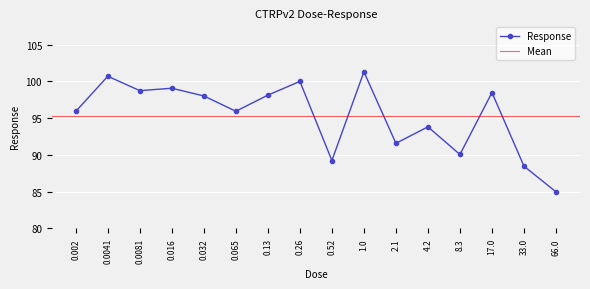

List the labels in order of value, largest first.

1.0, 0.0041, 0.26, 0.016, 0.0081, 17.0, 0.13, 0.032, 0.065, 0.002, 4.2, 2.1, 8.3, 0.52, 33.0, 66.0